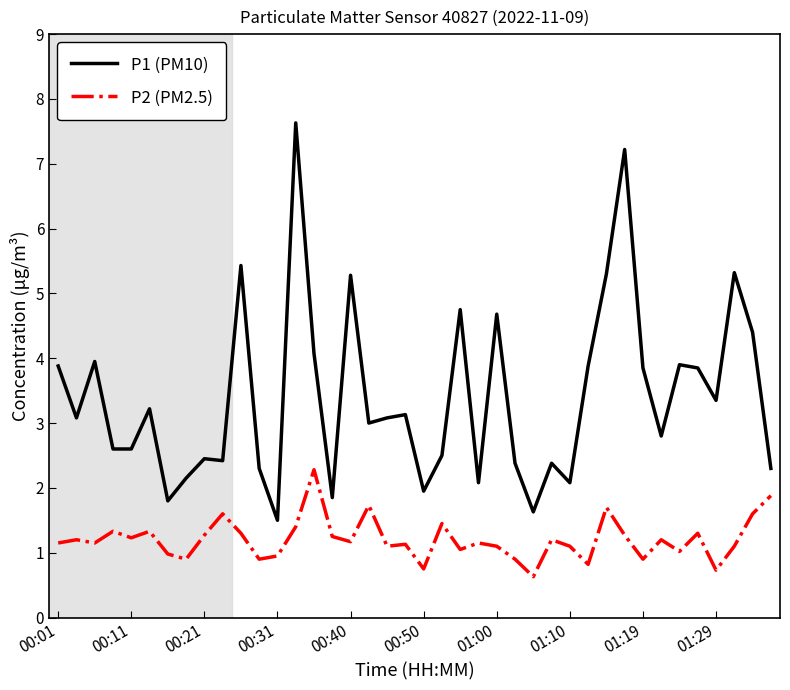

List the series in order of their overall mean, highest first.

P1 (PM10), P2 (PM2.5)